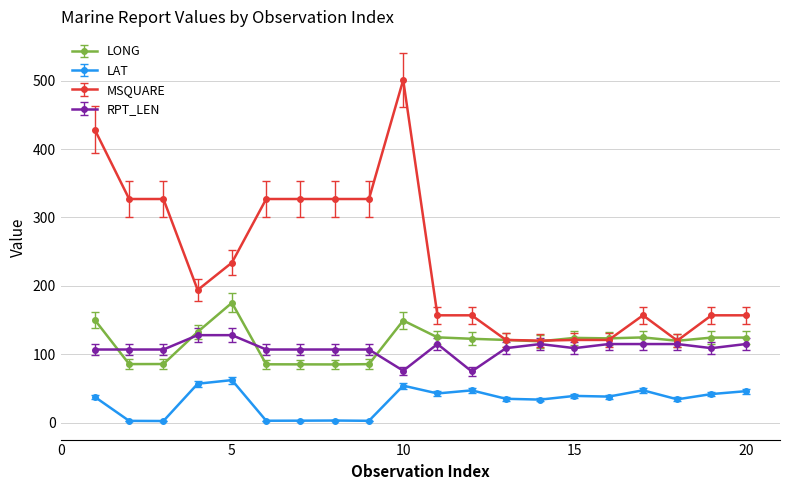

What is the value of the LONG point at the 2nd from the left?

85.7